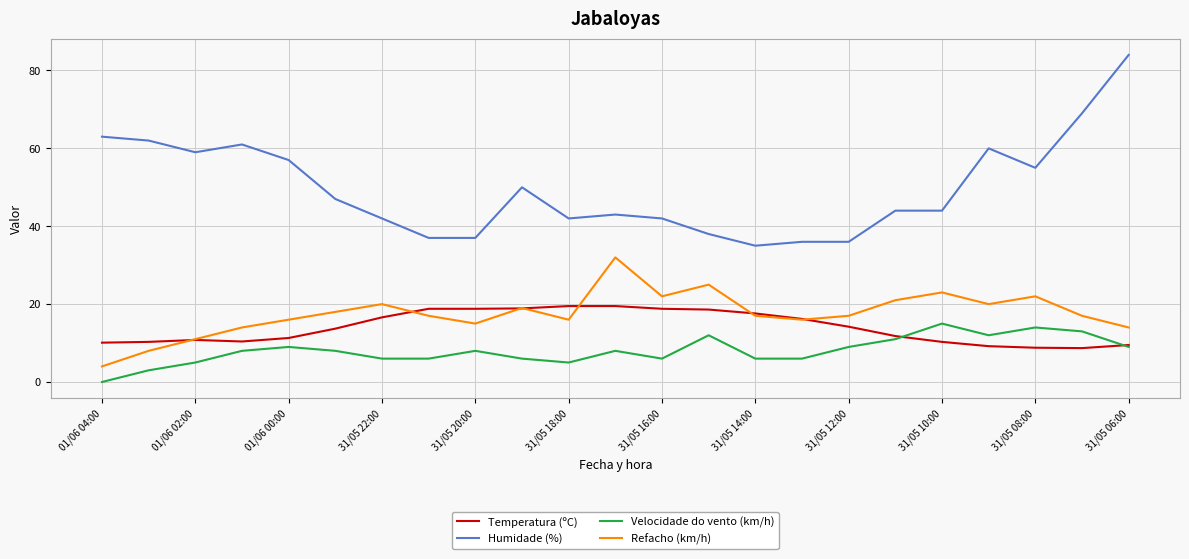

List the series in order of their peak value, lowest first.

Velocidade do vento (km/h), Temperatura (ºC), Refacho (km/h), Humidade (%)